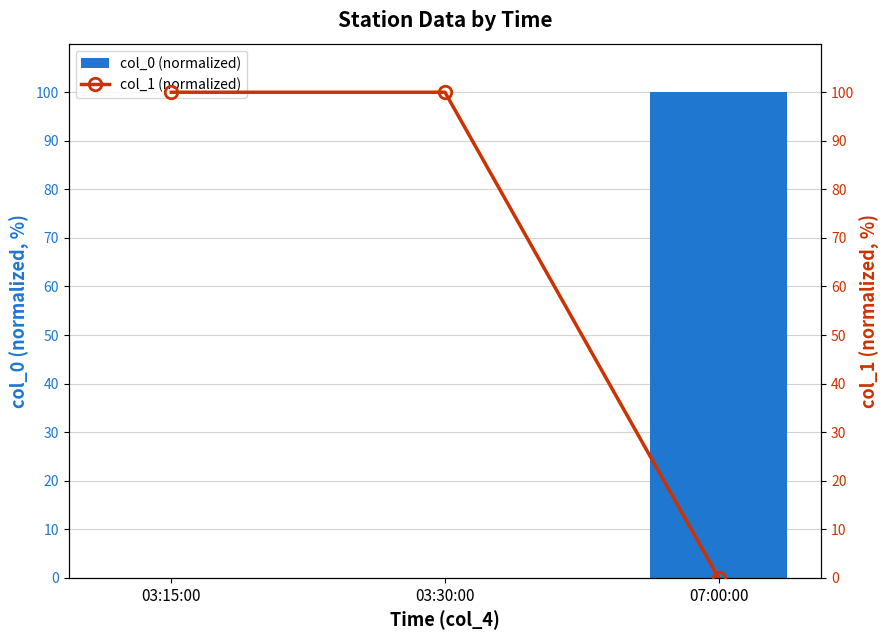

Reading right to left, list all the values displayed in this chart.

col_0 (normalized): 07:00:00=100.0	03:30:00=0.0	03:15:00=0.0
col_1 (normalized): 07:00:00=0.0	03:30:00=100.0	03:15:00=100.0